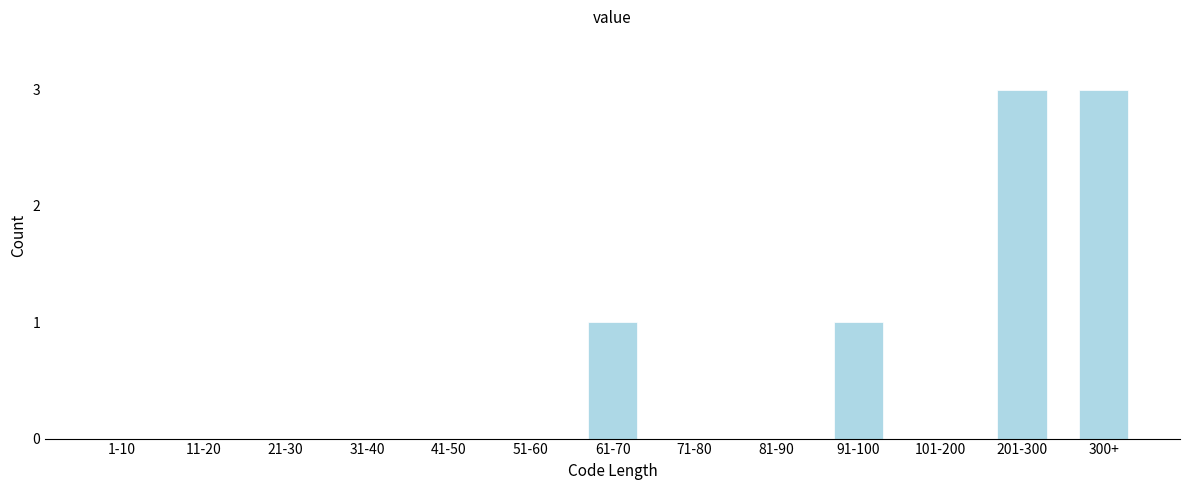

Reading left to right, list all the values displayed in this chart.

1-10=0	11-20=0	21-30=0	31-40=0	41-50=0	51-60=0	61-70=1	71-80=0	81-90=0	91-100=1	101-200=0	201-300=3	300+=3